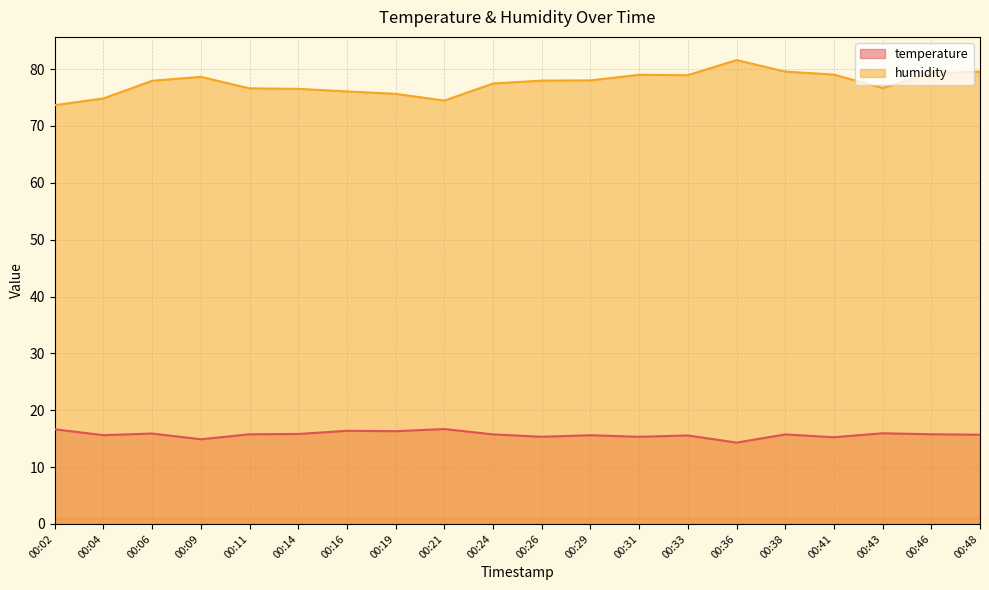

Which series has the widest spread of values?

humidity